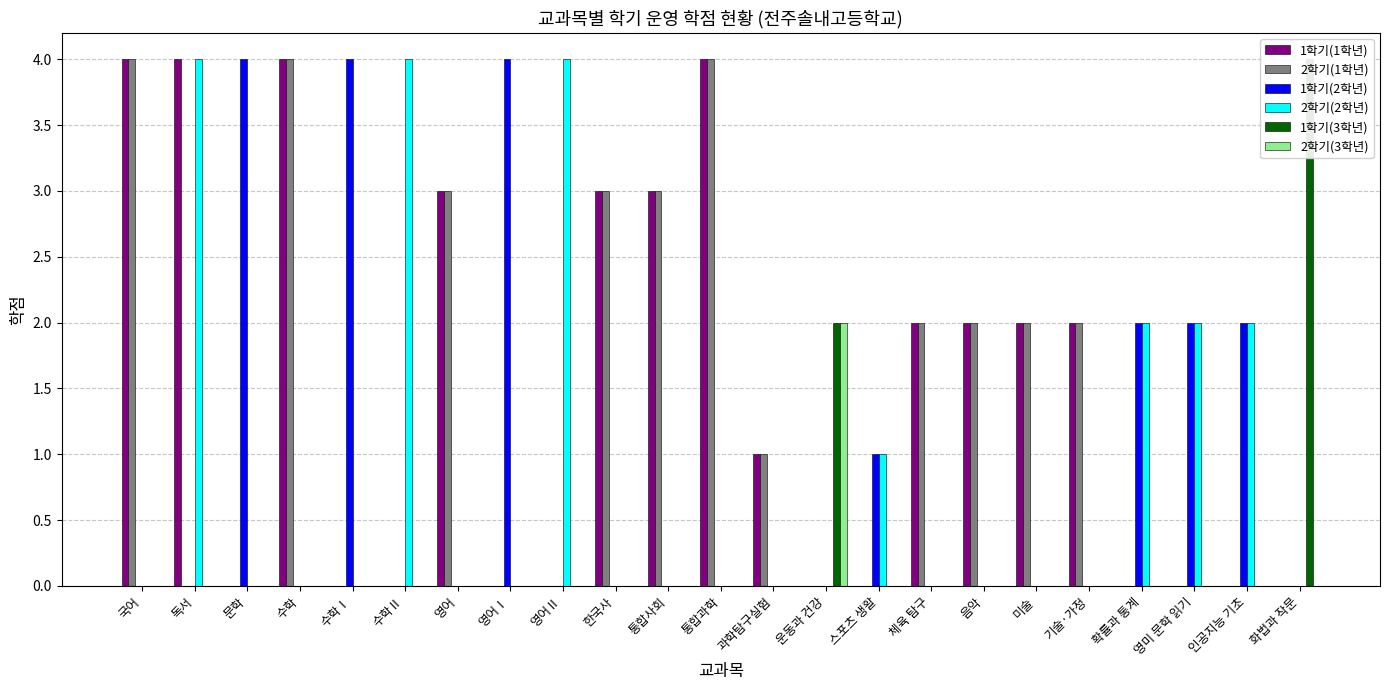

What is the difference between the highest and lowest values at 영미 문학 읽기?

2